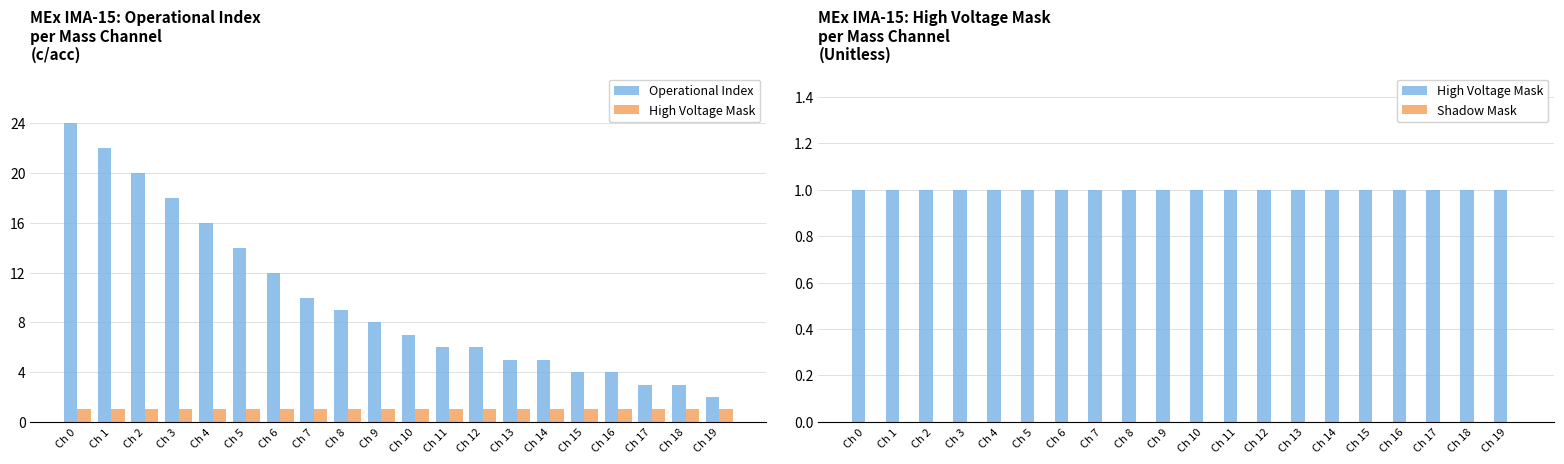

Reading right to left, transcribe all the data shown in this chart.

Operational Index: 2	3	3	4	4	5	5	6	6	7	8	9	10	12	14	16	18	20	22	24
High Voltage Mask: 1	1	1	1	1	1	1	1	1	1	1	1	1	1	1	1	1	1	1	1
Shadow Mask: 0	0	0	0	0	0	0	0	0	0	0	0	0	0	0	0	0	0	0	0